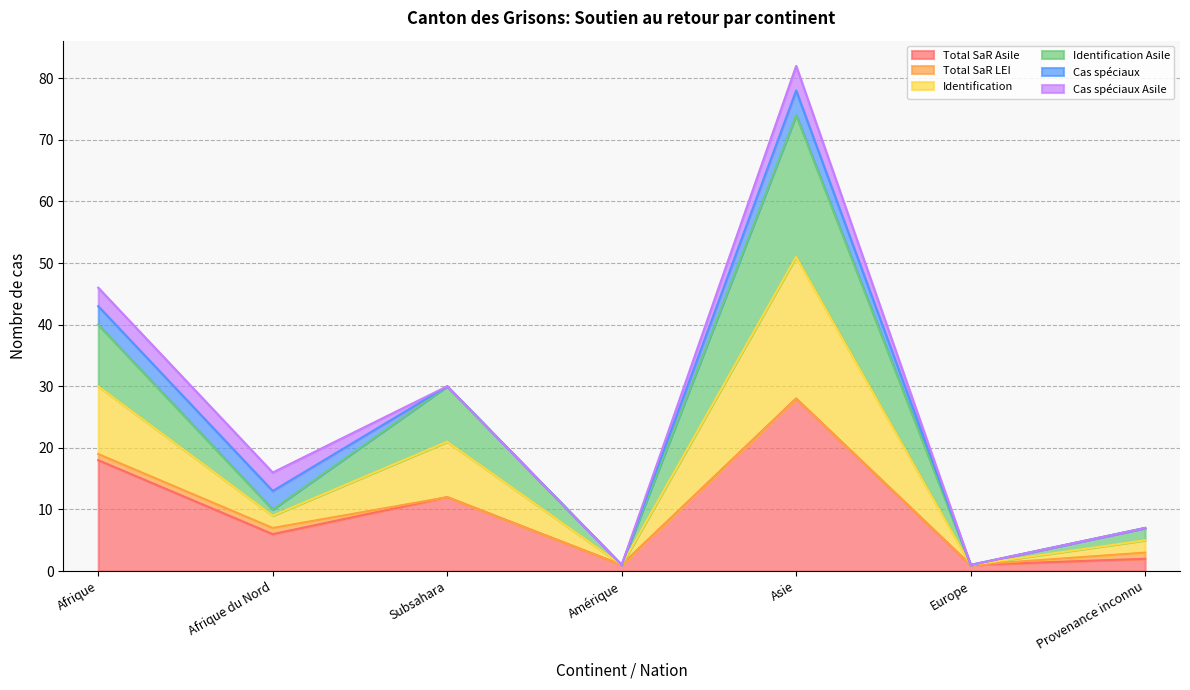

Does the chart display data point markers on the line(s)?

No